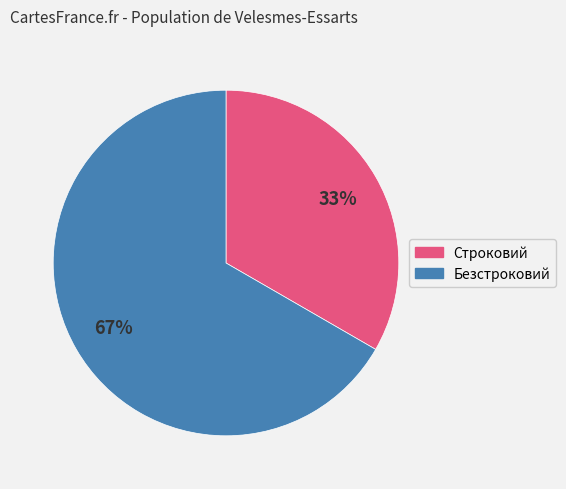

Combined, do Строковий and Безстроковий account for over 50%?

Yes